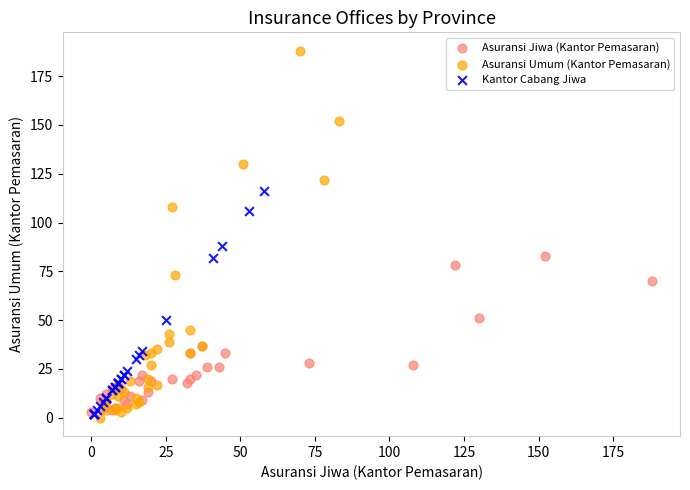

Which series has the largest Y range (max minus min)?

Asuransi Umum (Kantor Pemasaran)